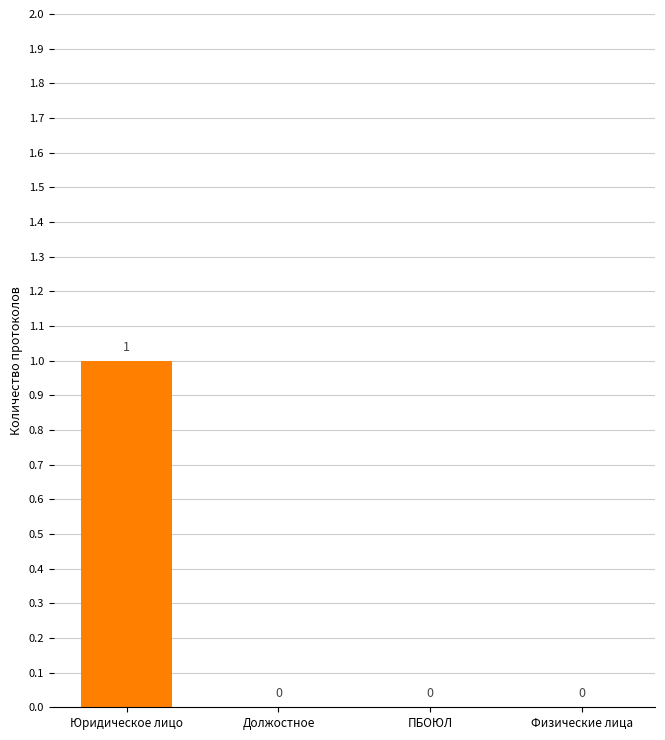

The value at Физические лица is 0. True or false?

True